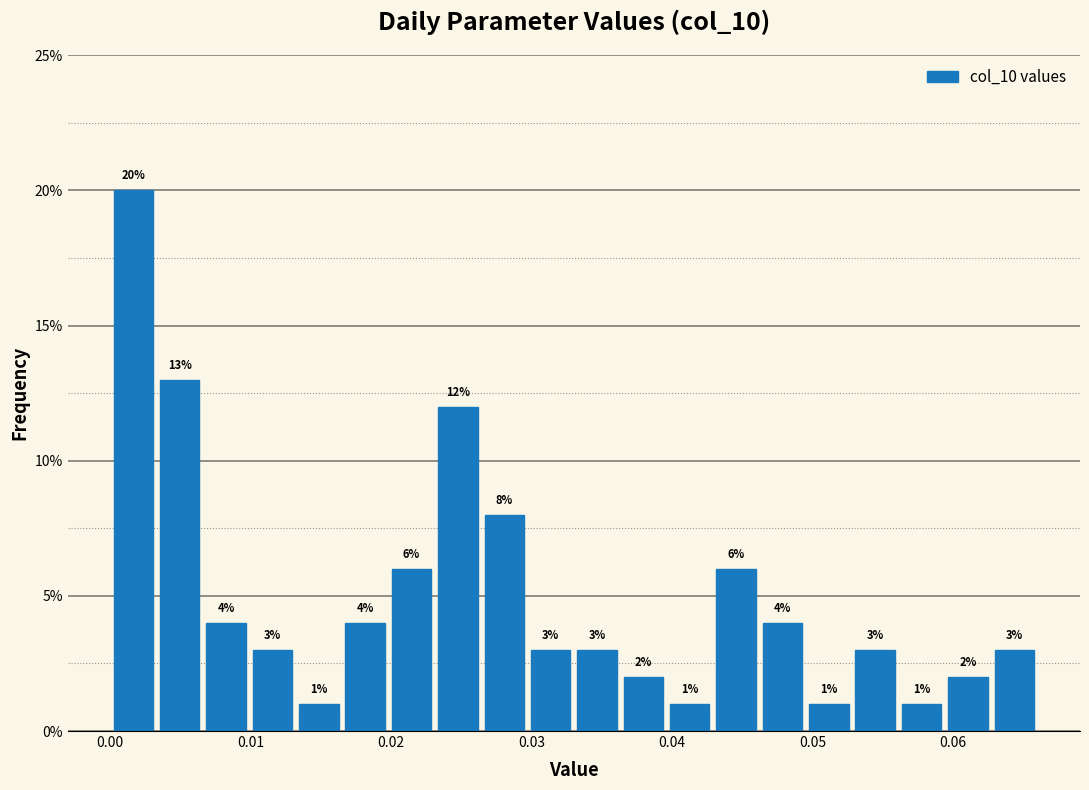

Around what value on the x-axis is the tallest bar? Give the approximate position of its centre, as read against the axis.

0.002